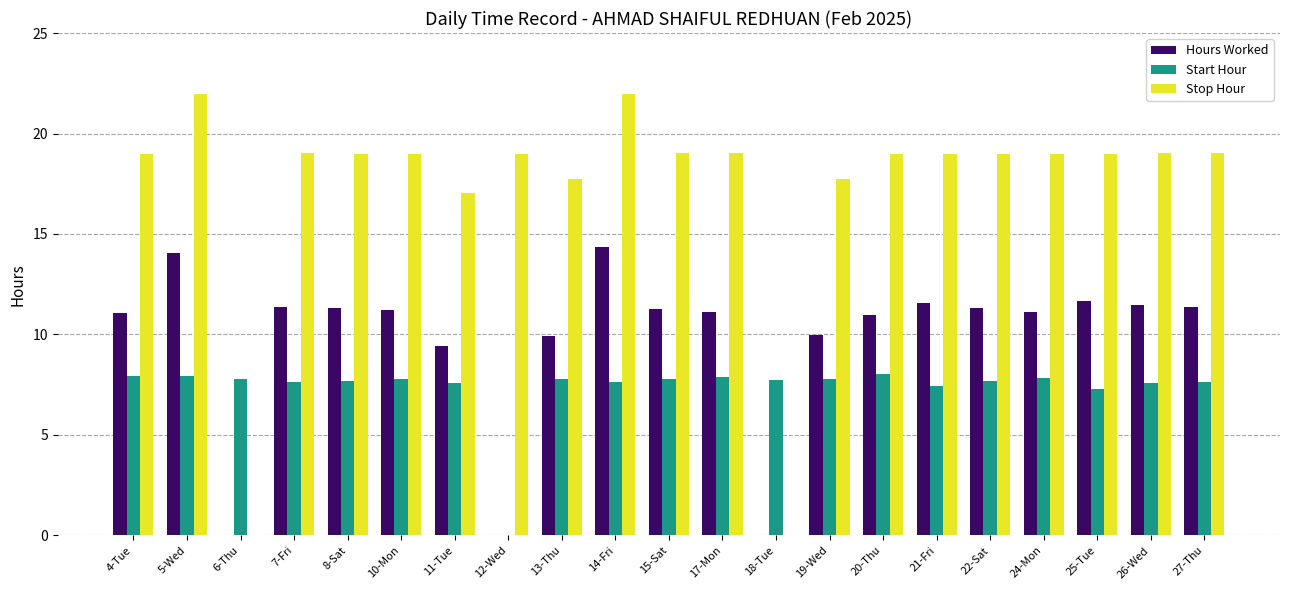

What value does the Stop Hour series have at 26-Wed?

19.0